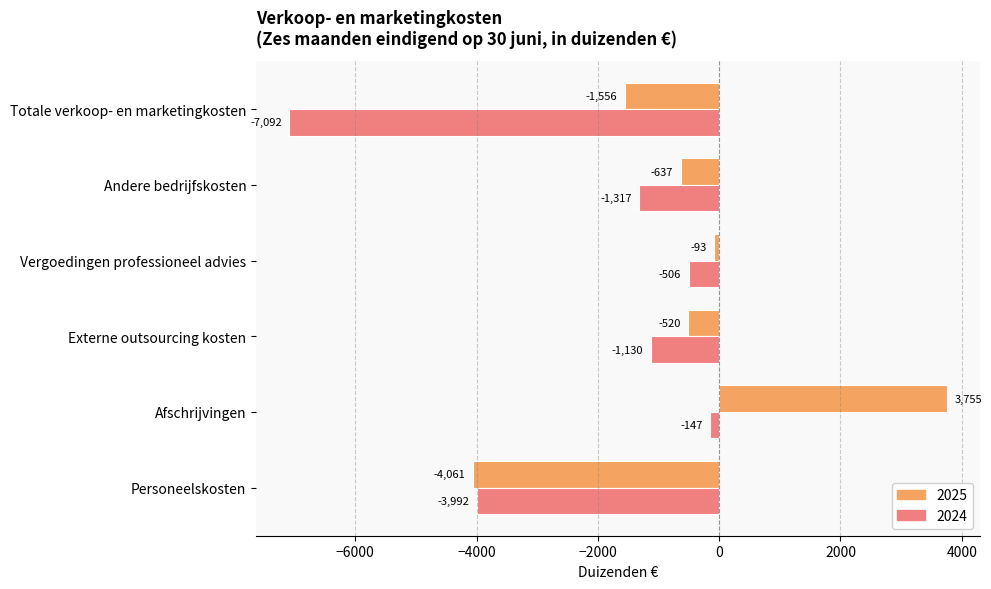

Which series has the largest range (max minus min)?

2025